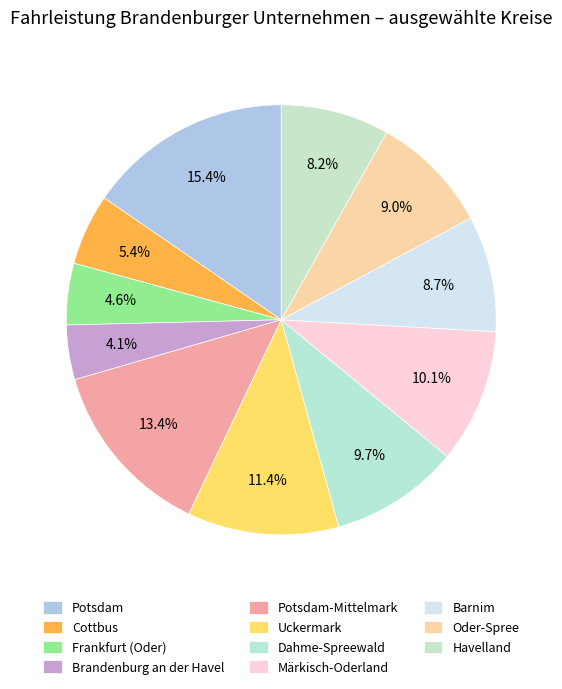

What is the largest slice in the pie chart?

Potsdam